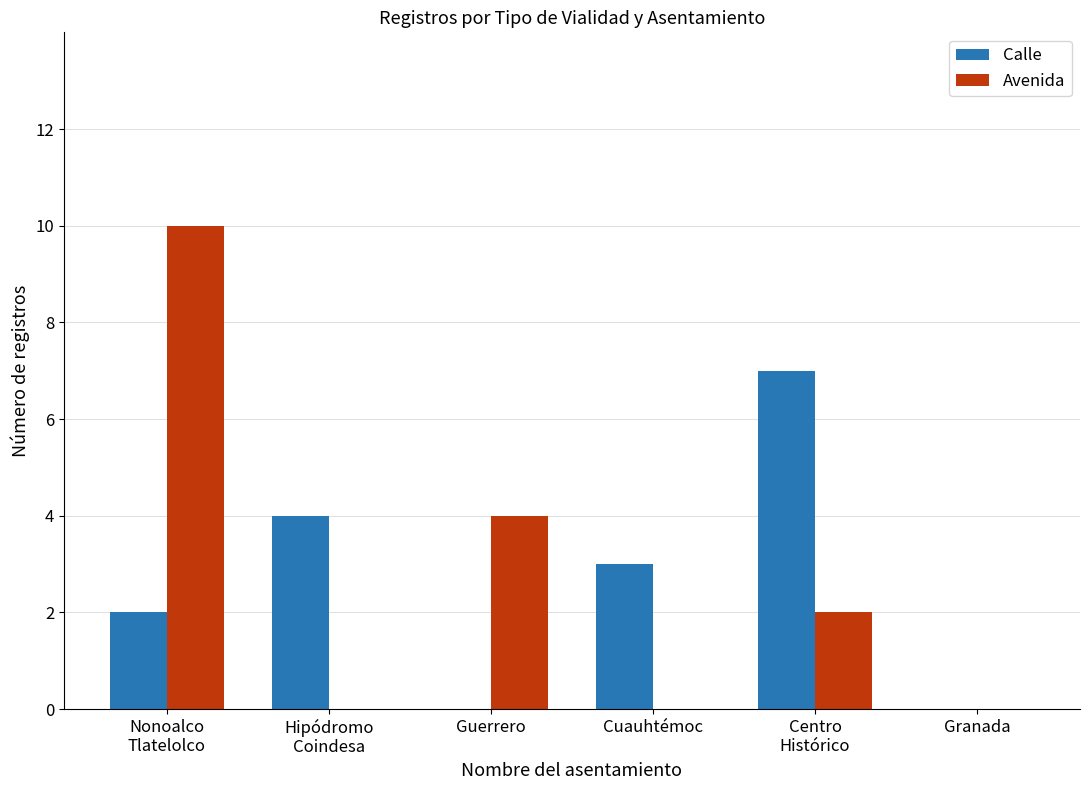

Is it true that Avenida equals -4 at Hipódromo
Coindesa?

False